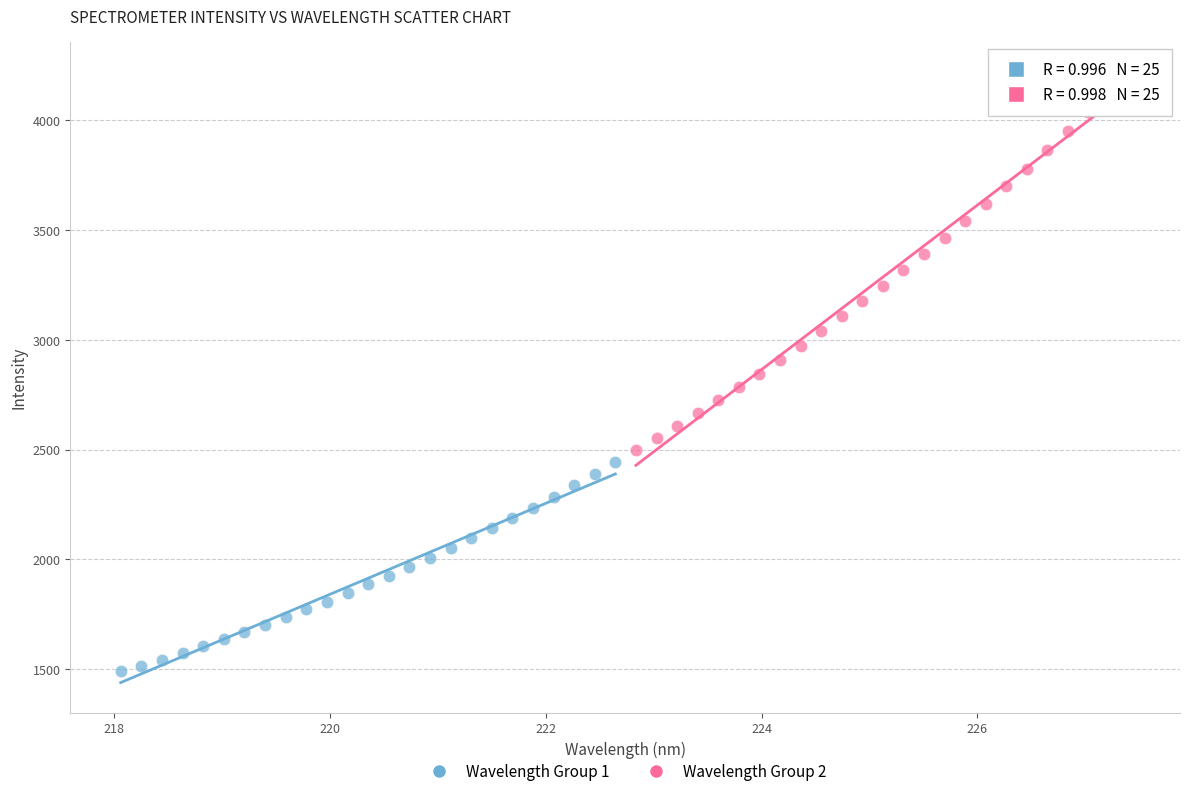

Which series reaches the maximum Y coordinate?

Wavelength Group 2